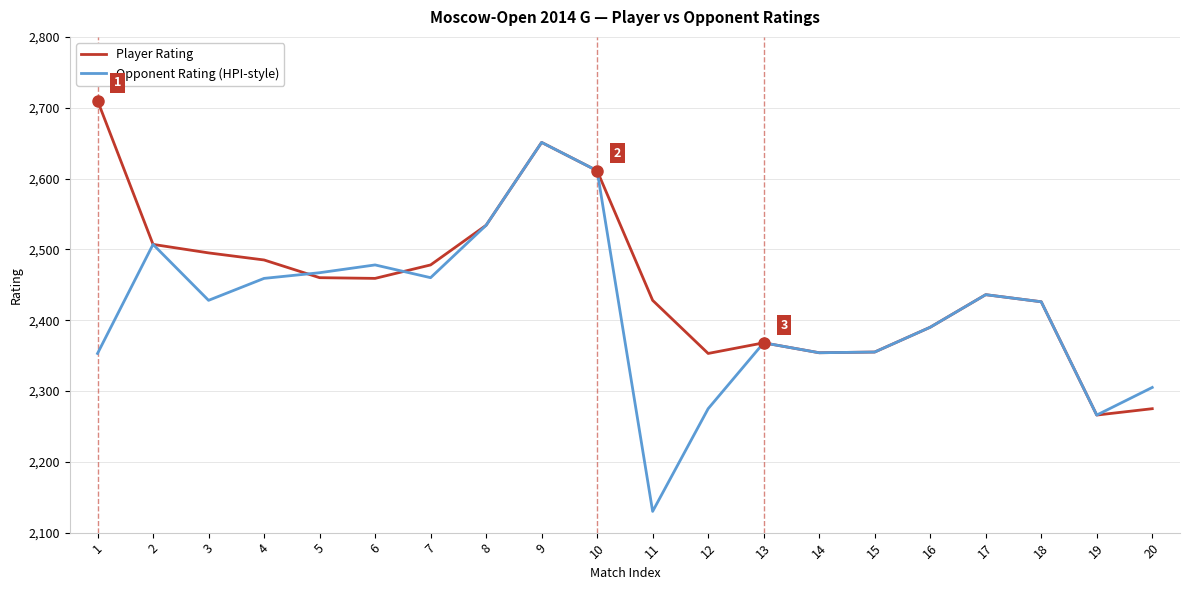

Is the value of Player Rating at 5 greater than the value of Opponent Rating (HPI-style) at 15?

Yes